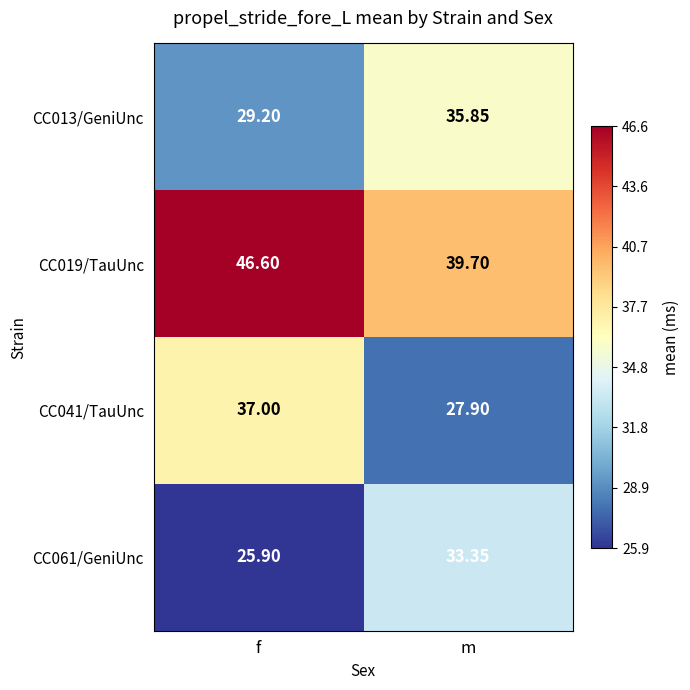

Rank the categories by CC013/GeniUnc value from highest to lowest.

m, f